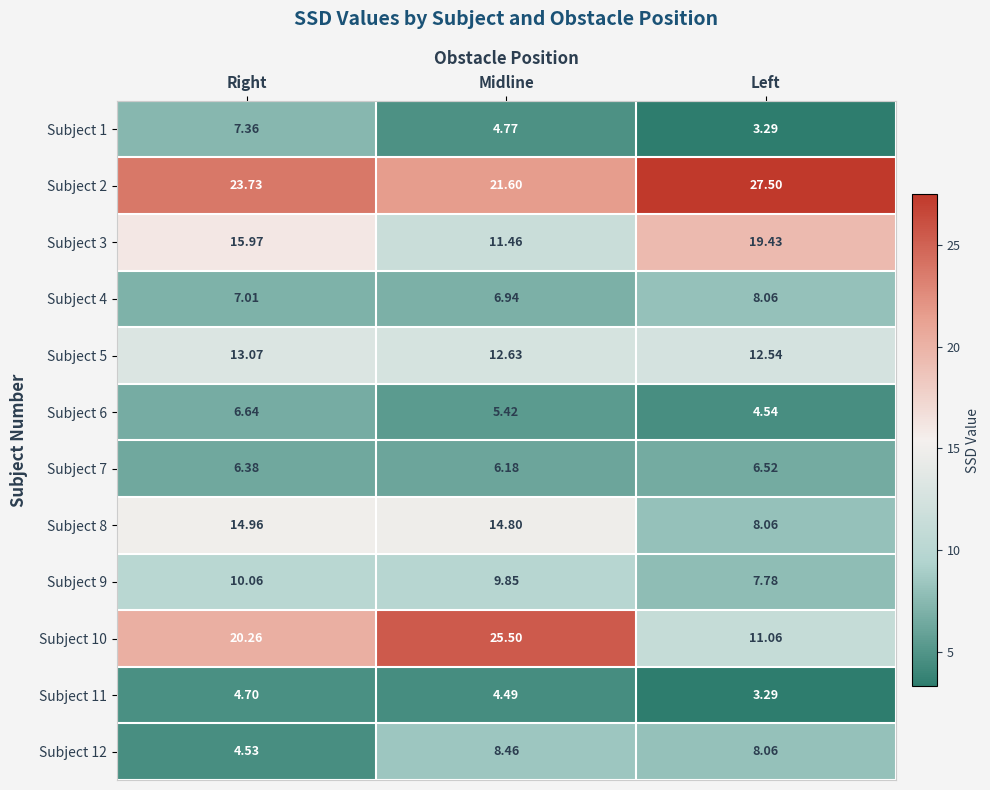

At which category does the chart reach its peak across all series?

Left